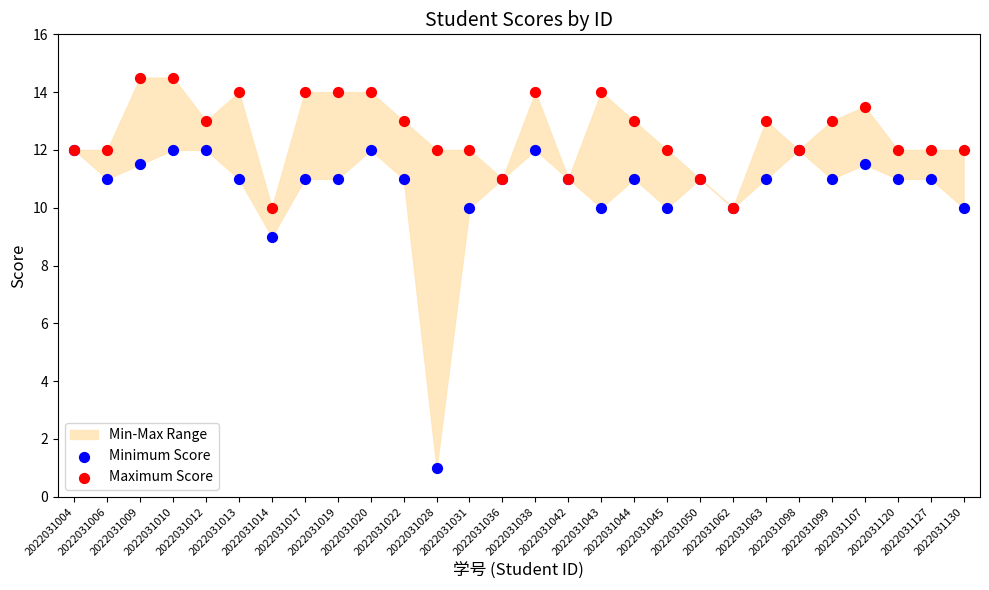

Across all series, what Y value is closest to 7?

9.0